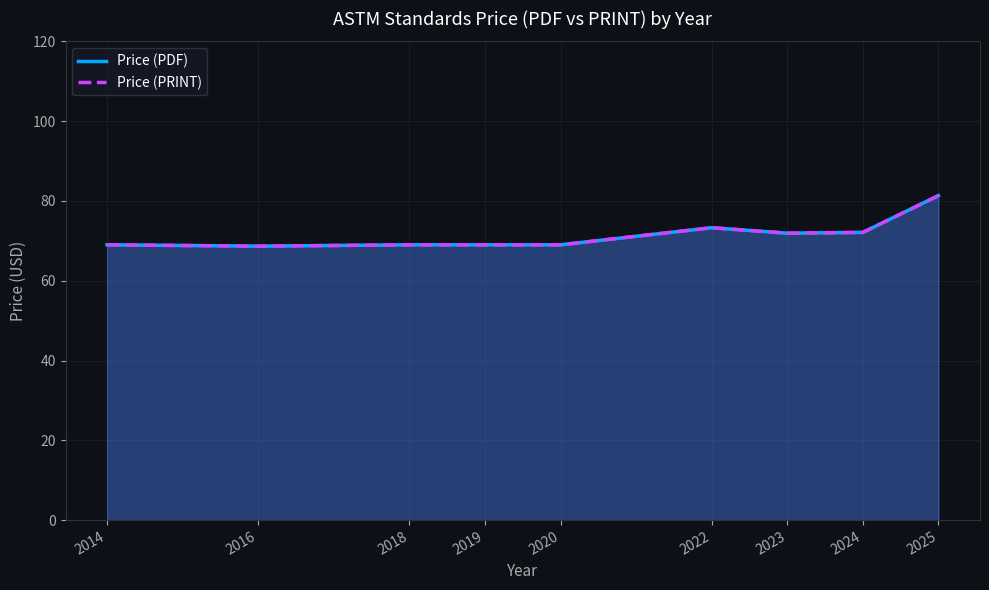

Reading left to right, transcribe all the data shown in this chart.

Price (PDF): 69.0	68.7	69.0	69.0	69.0	73.3	71.9	72.1	81.3
Price (PRINT): 69.0	68.7	69.0	69.0	69.0	73.3	71.9	72.1	81.3